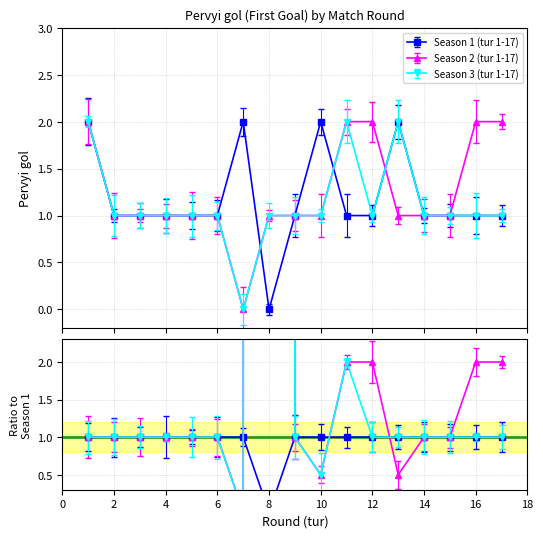

Which series has the widest spread of values?

Season 1 (tur 1-17)